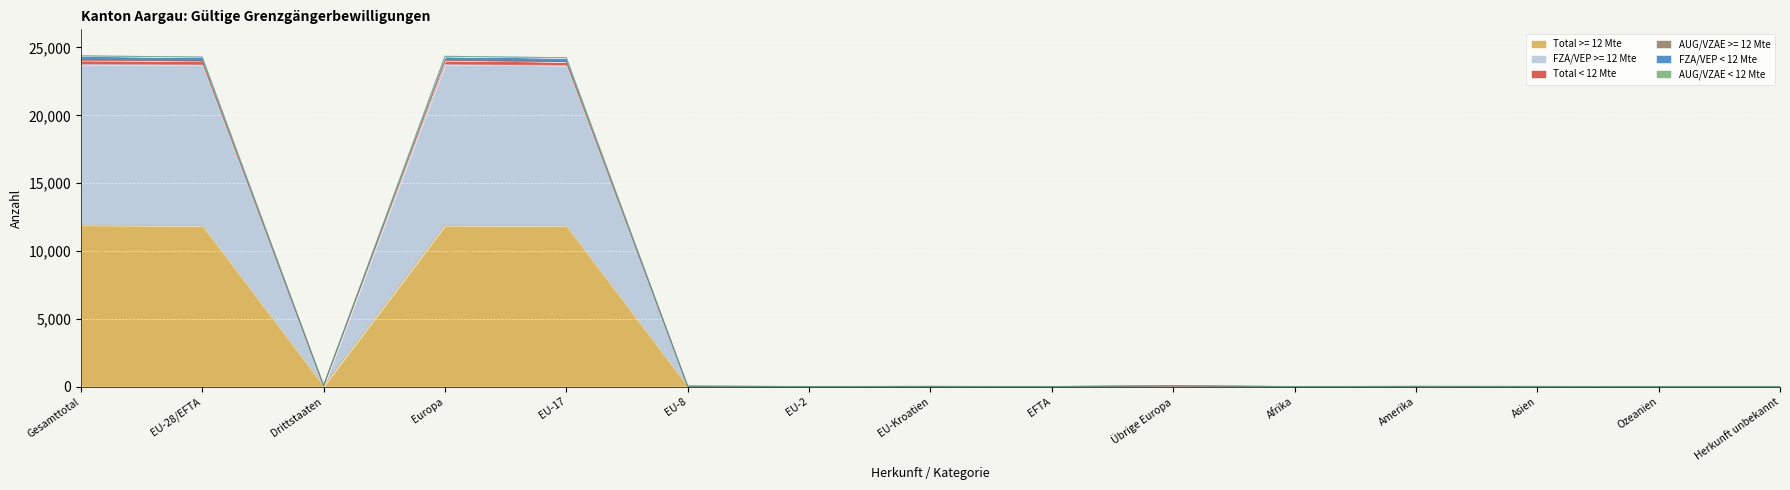

Is it true that FZA/VEP >= 12 Mte equals 6 at Amerika?

False